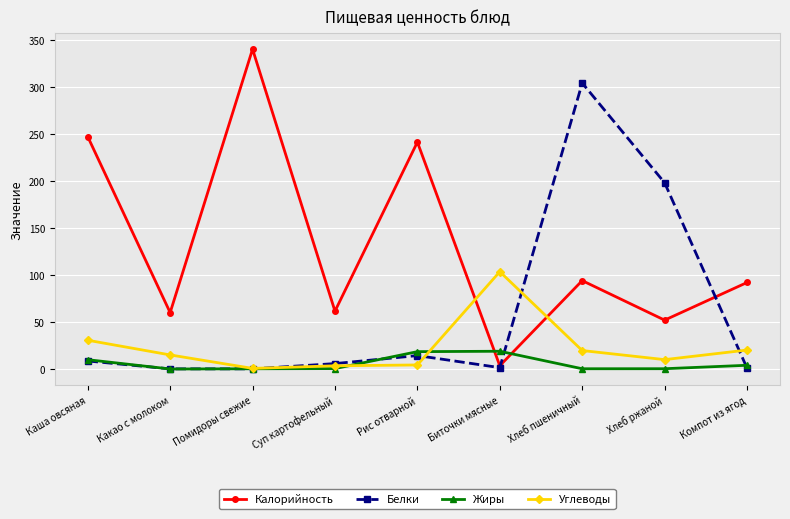

True or false: Калорийность has more than 2 points higher than both neighbors.

True